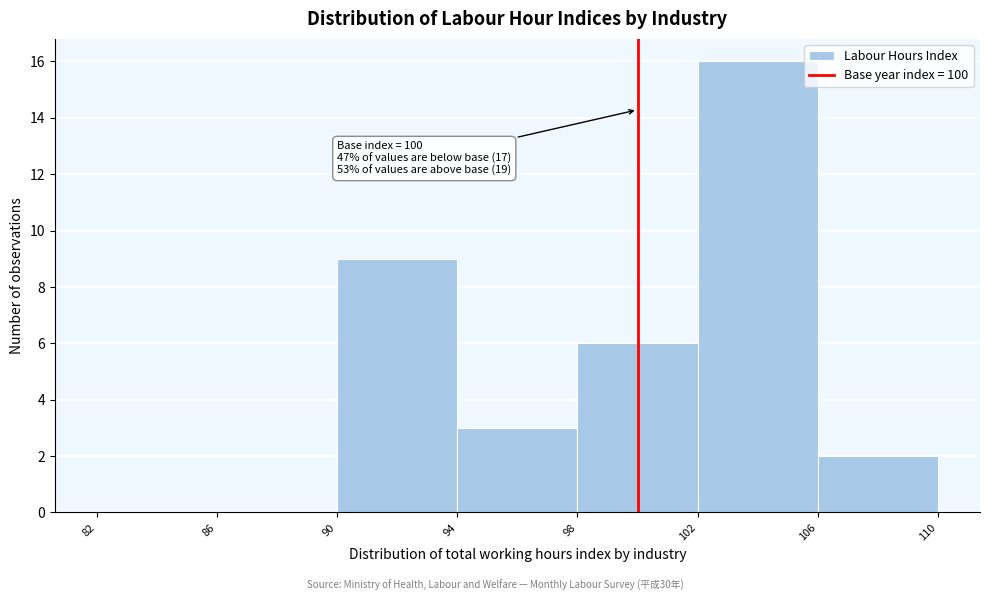

Over which range of the x-axis is the bar tallest?

102 to 106